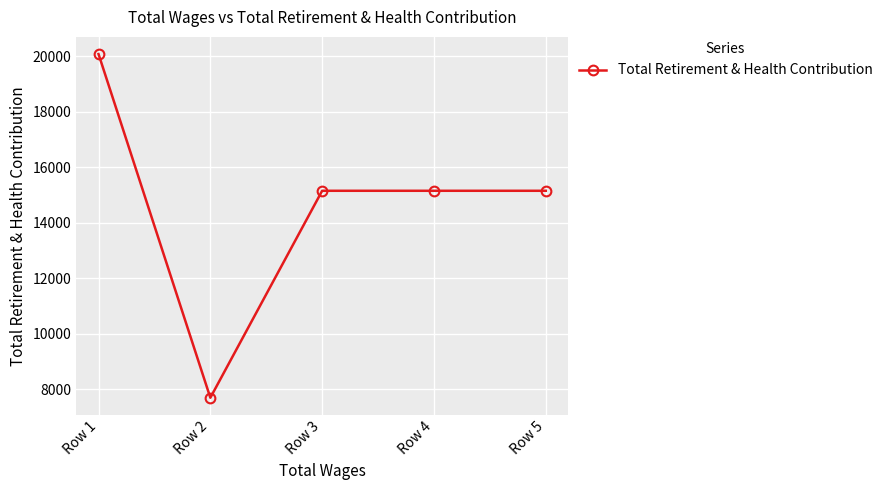

The chart shows a value of 5596 at Row 5. True or false?

False